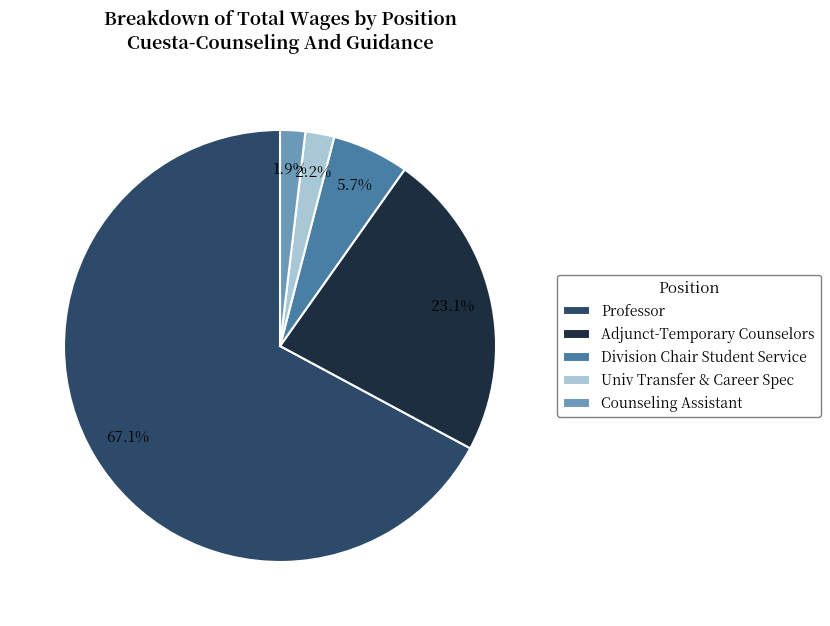

To the nearest percent, what percentage of the pie is Division Chair Student Service?

6%